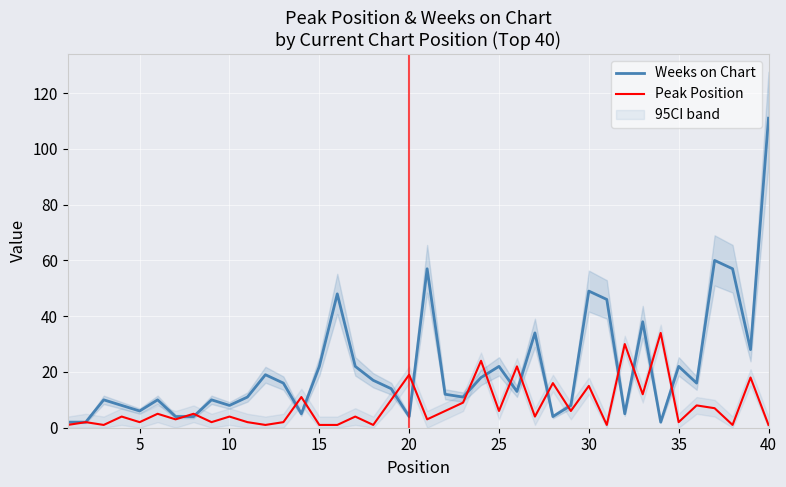

What is the minimum value for Peak Position?

1